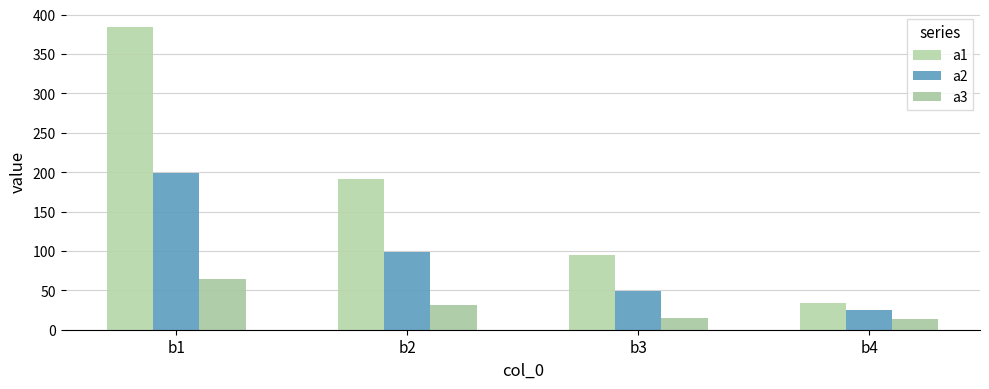

Which label corresponds to the smallest value in the chart?

b4